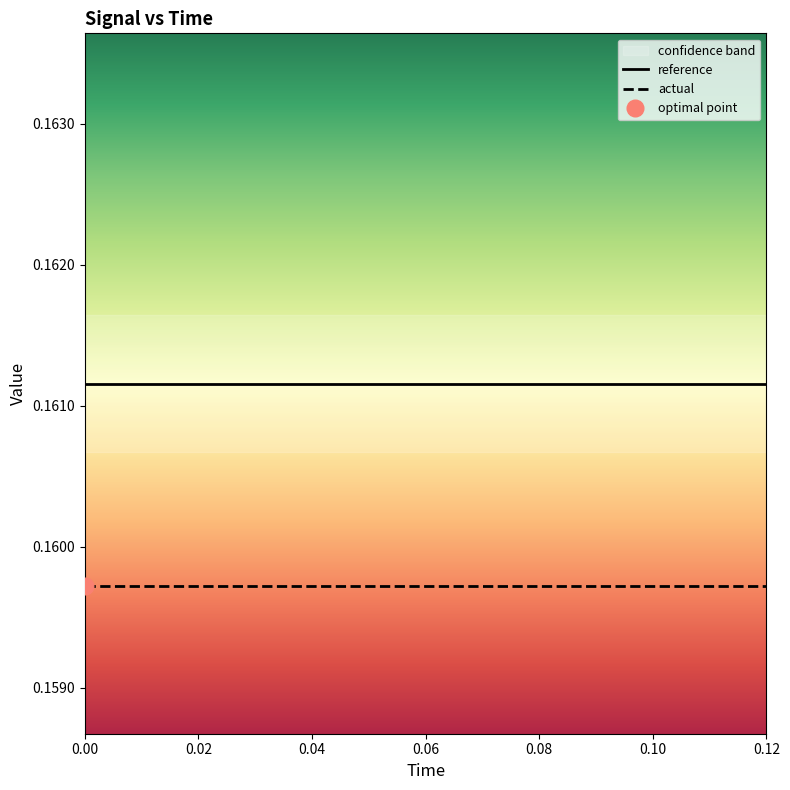

True or false: reference and actual intersect in this chart.

False